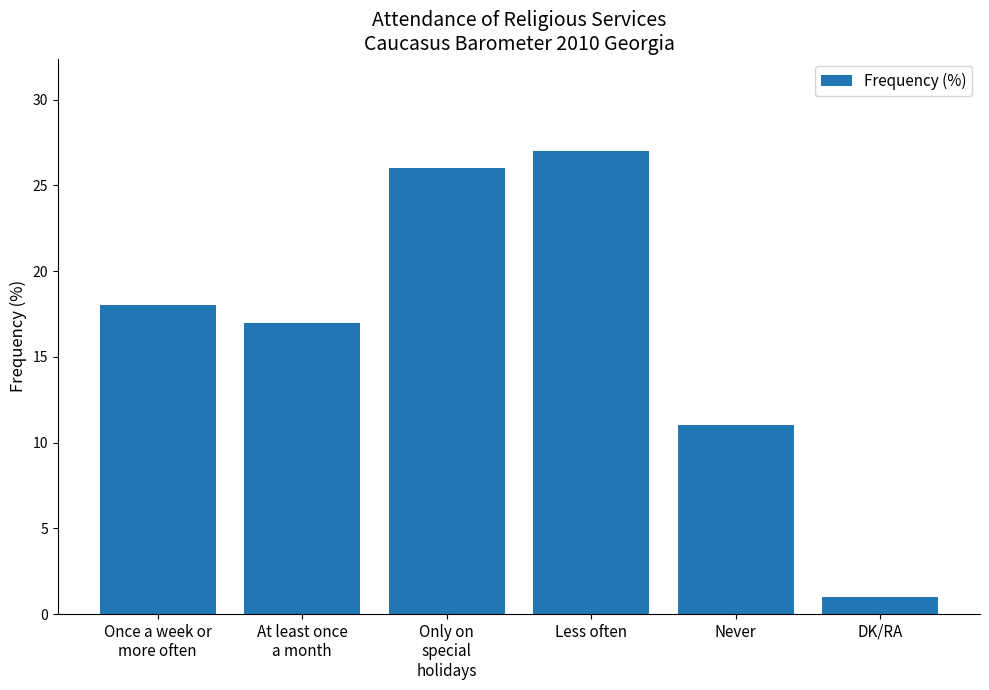

What is the difference between the maximum and minimum values?

26